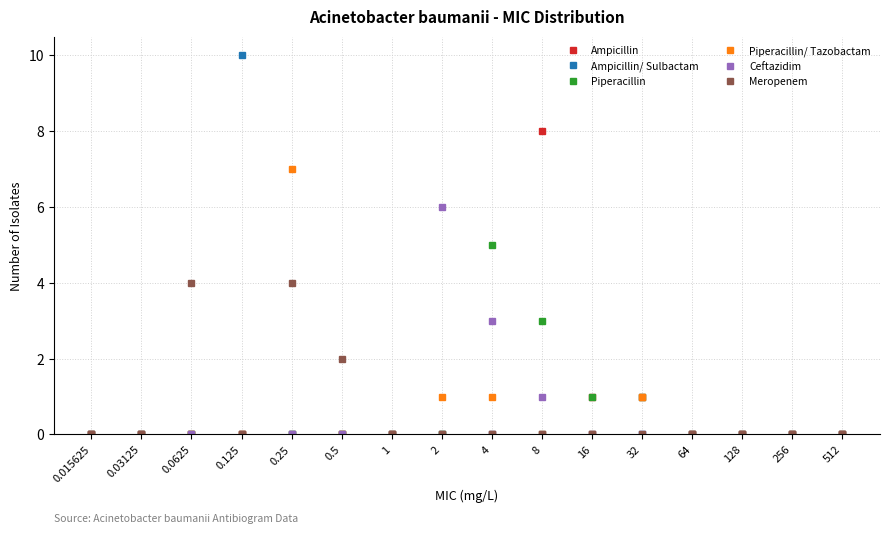

The value of Ceftazidim at 0.25 is 0. True or false?

True